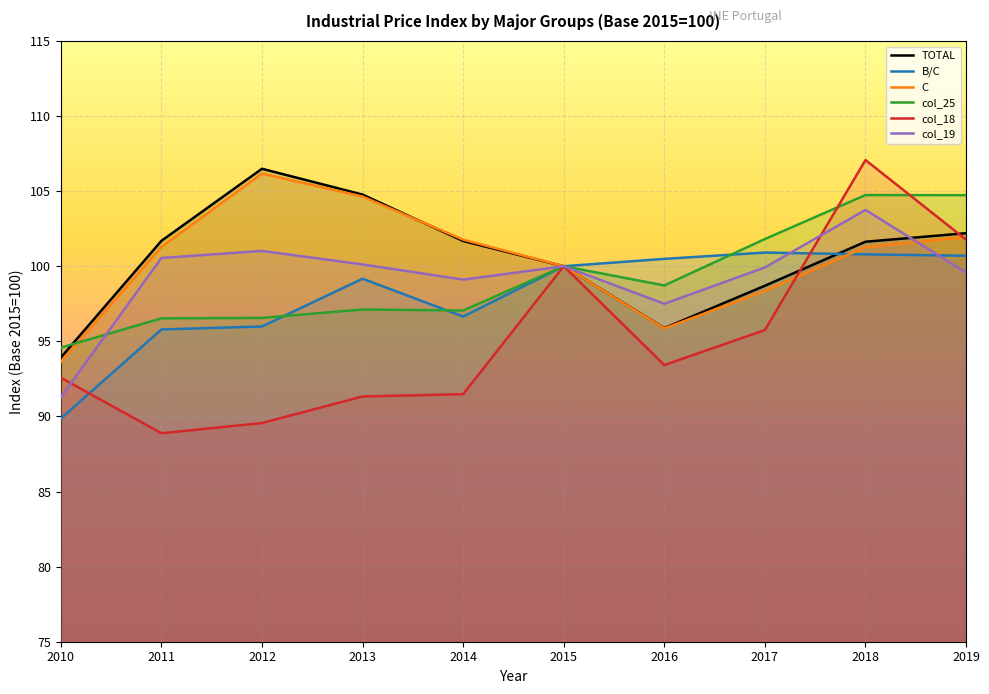

Which series has the largest range (max minus min)?

col_18